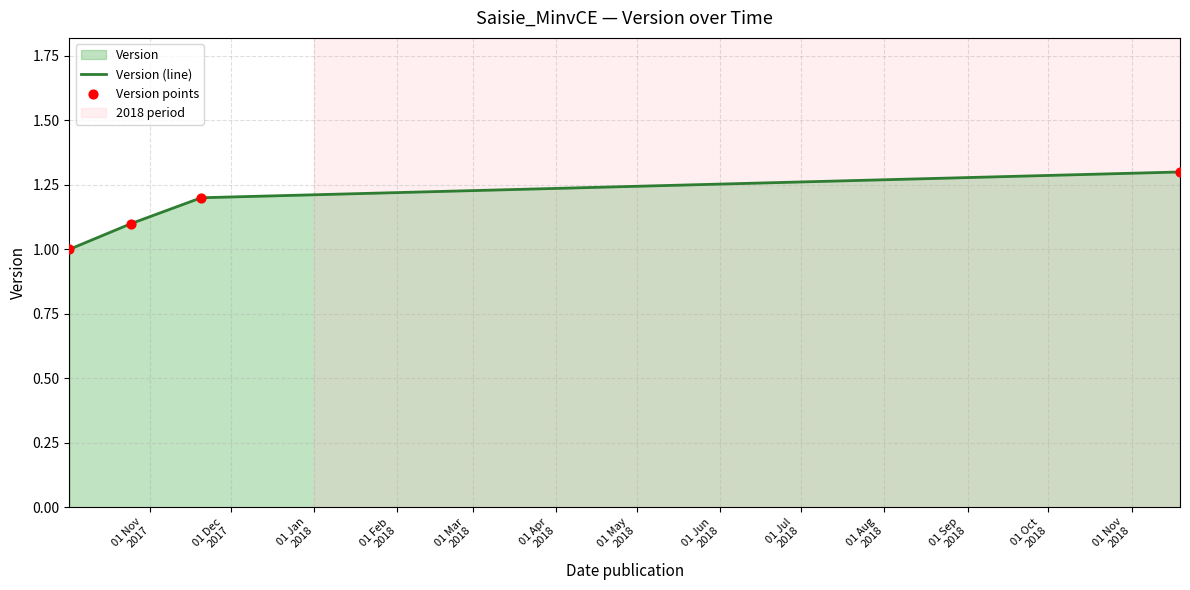

True or false: the data has more than 1 interior local peaks.

False